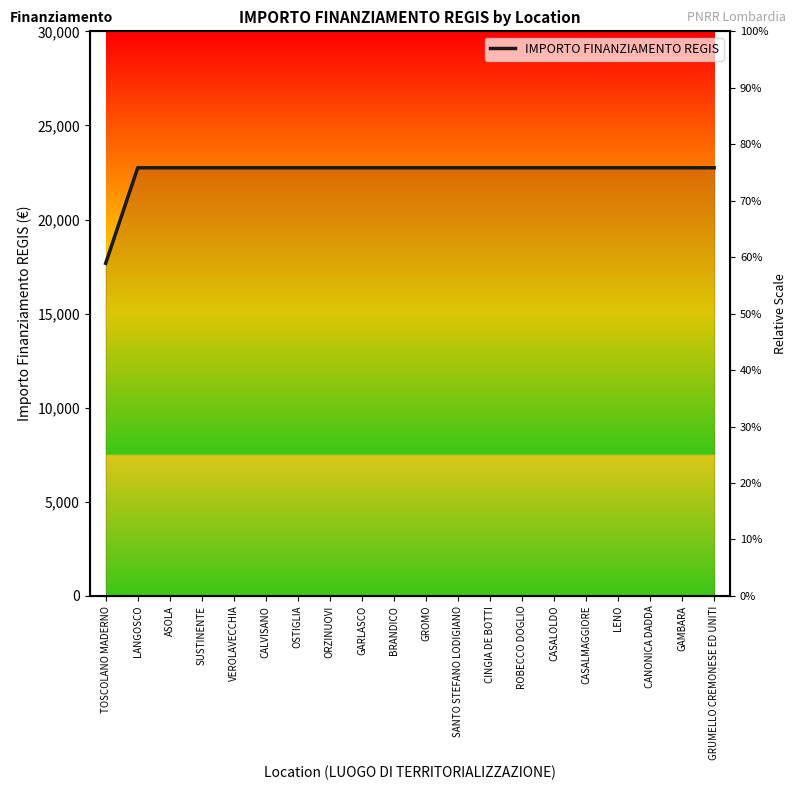

Where is the data nearest to the value 20212?

TOSCOLANO MADERNO